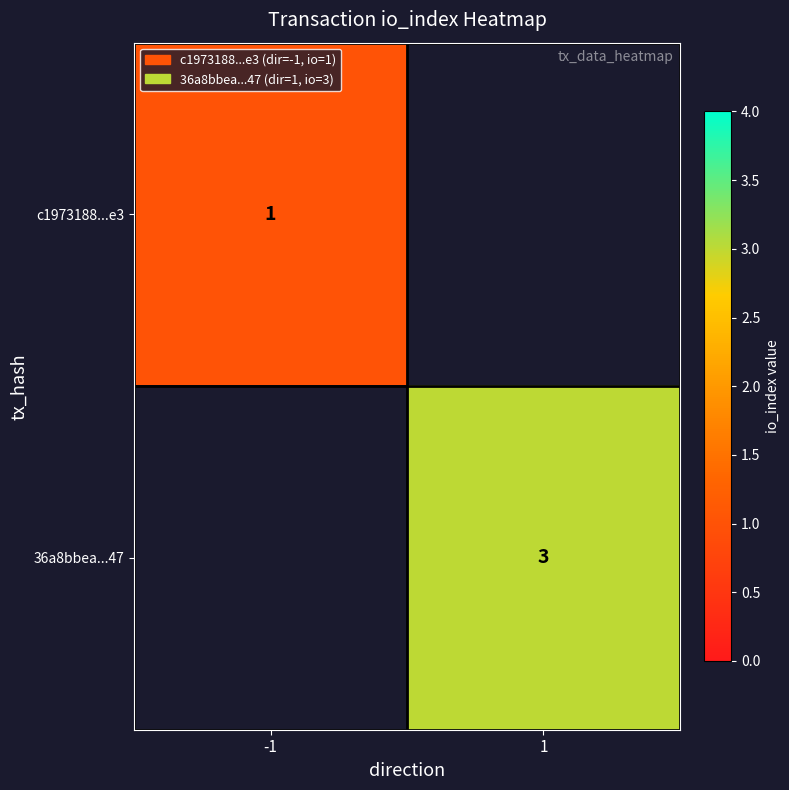

How many series are shown in this chart?

2